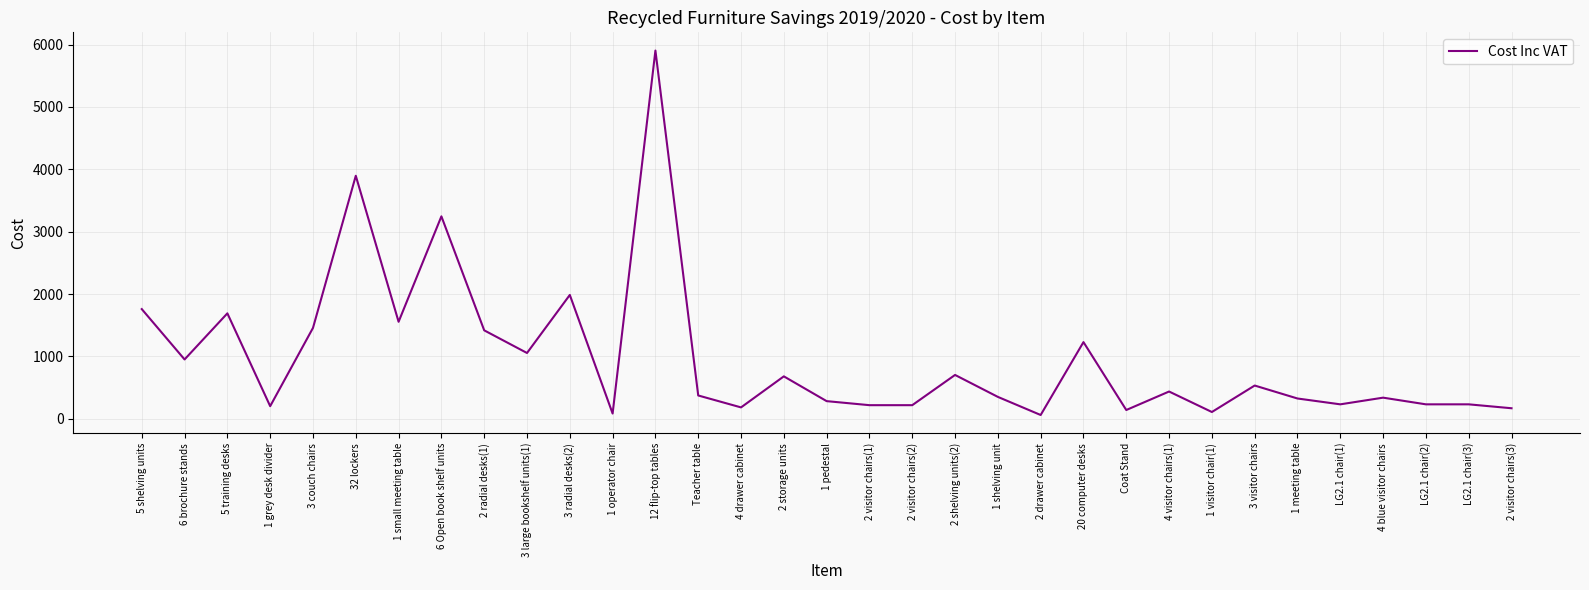

What is the sum of all values?

32274.0